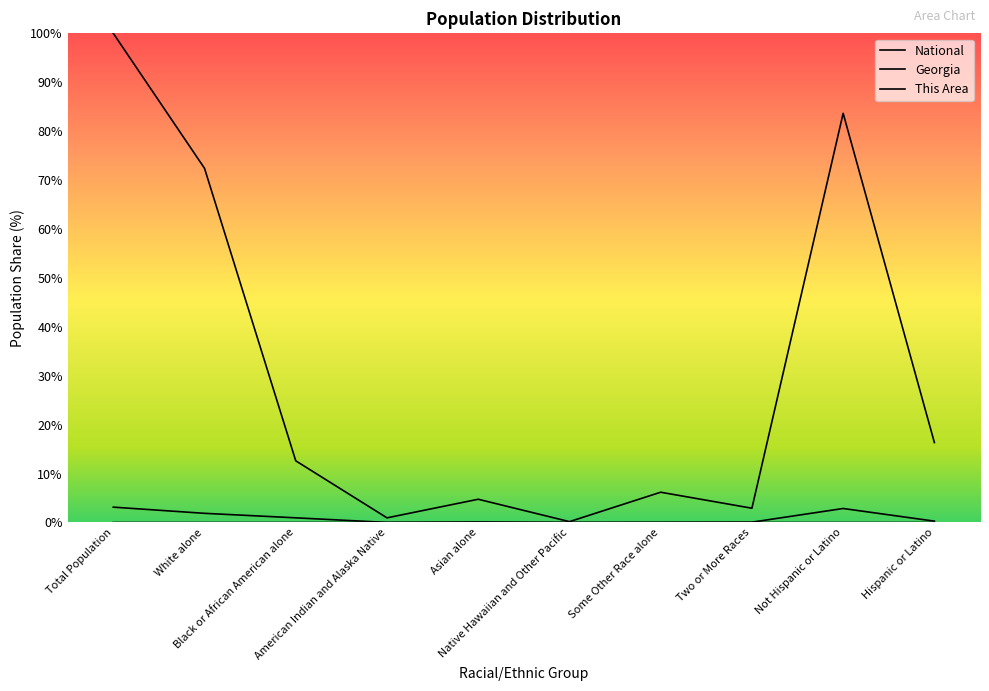

How many lines are shown in the chart?

3